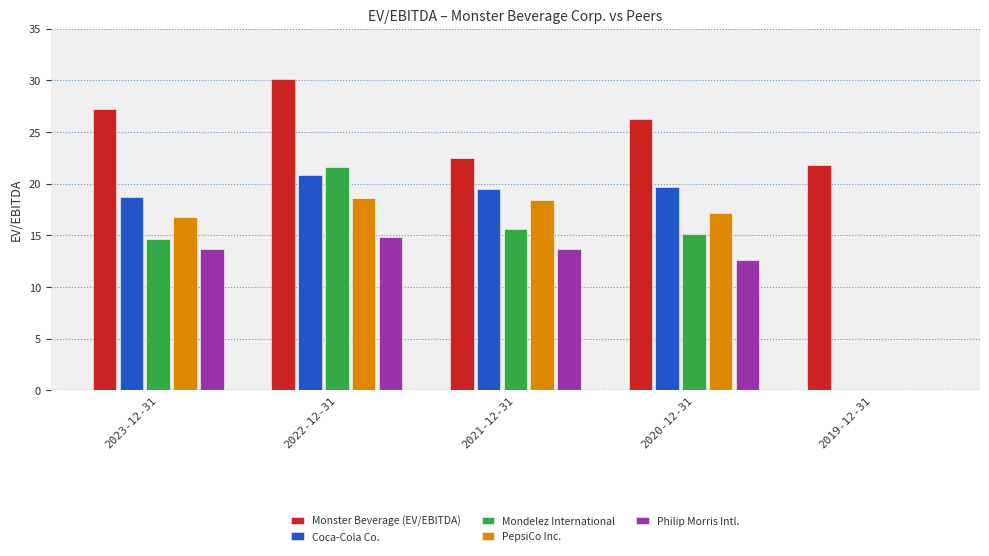

How many groups of bars are there?

5